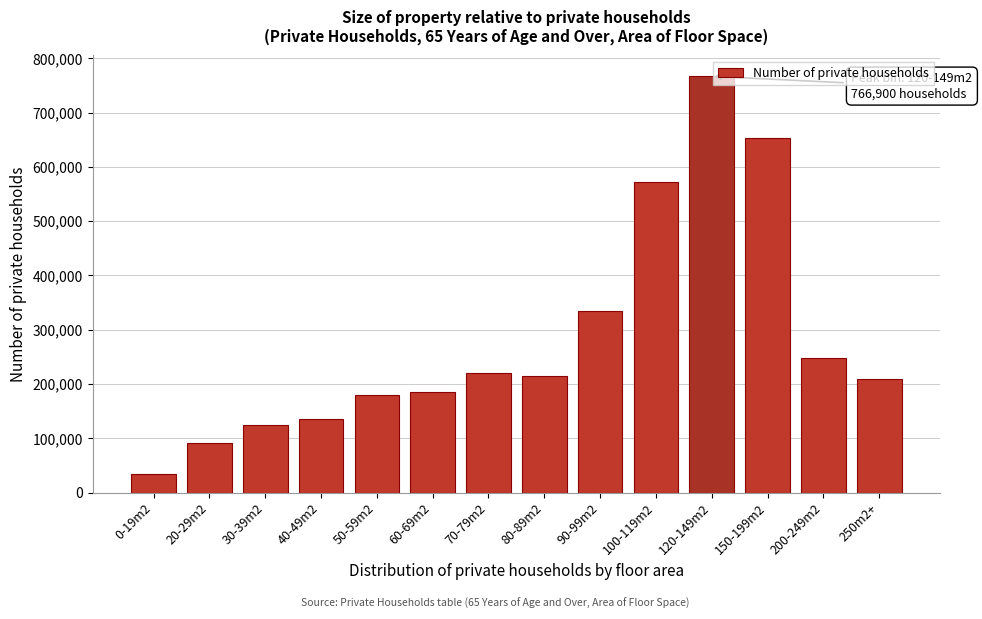

Reading left to right, transcribe all the data shown in this chart.

33432	91020	125329	135337	180724	185975	219638	214525	333728	572829	766900	653400	247735	208468